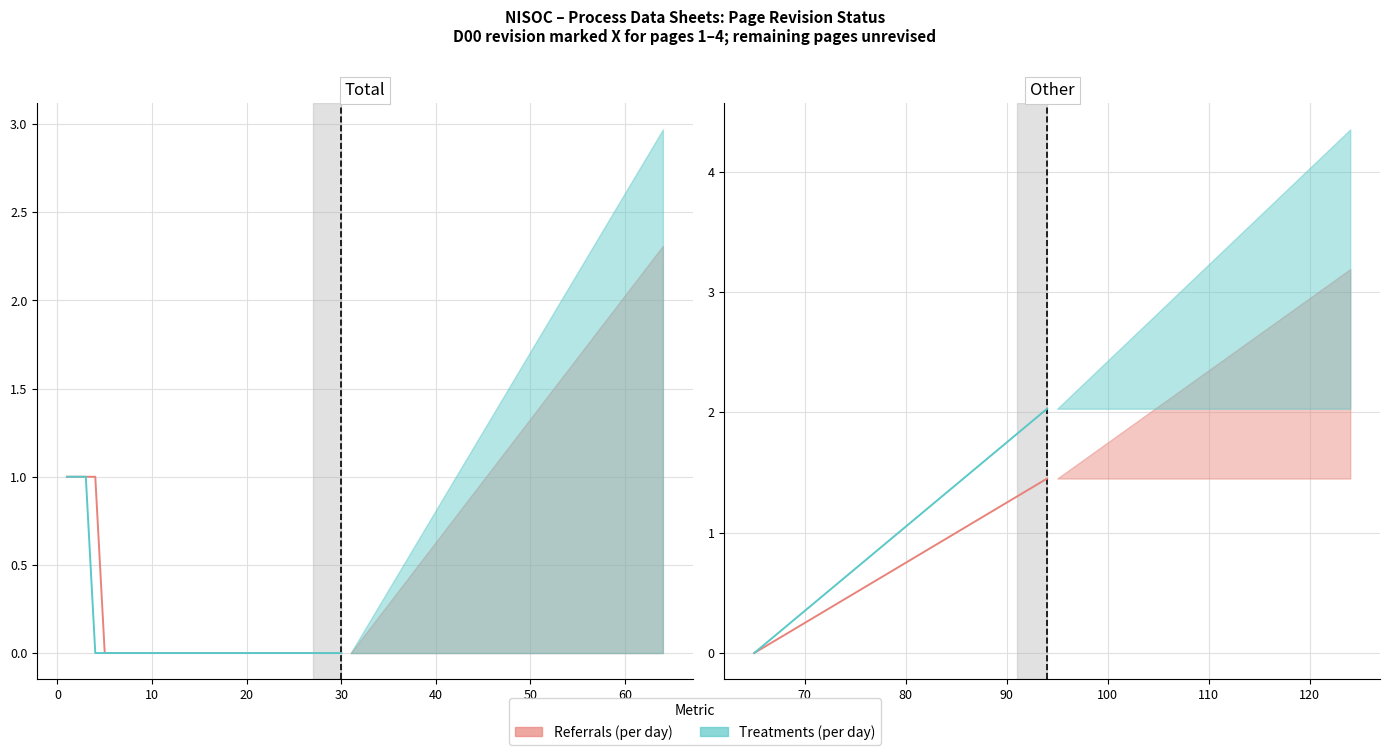

What are all the series names shown in the legend?

Referrals (per day), Treatments (per day)